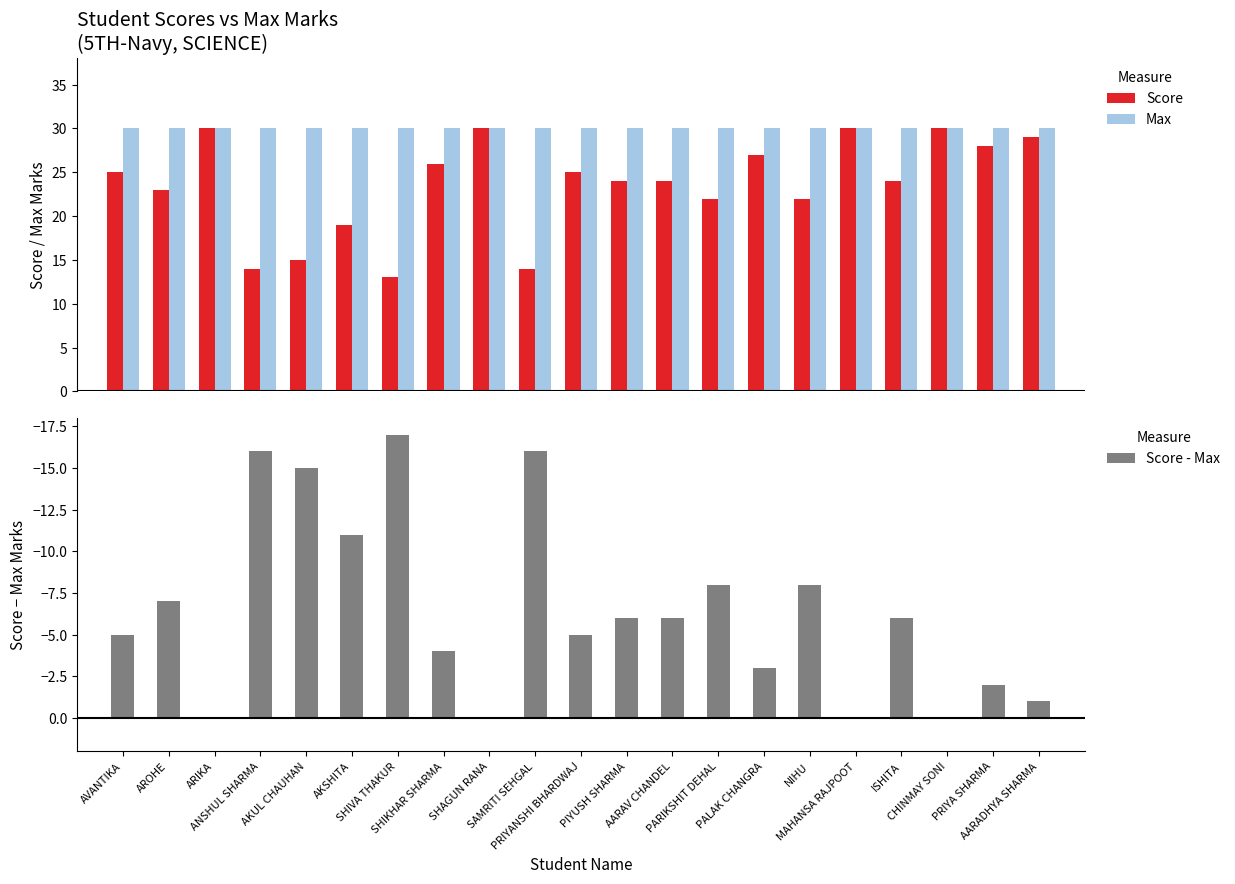

List the labels in order of Score value, largest first.

ARIKA, SHAGUN RANA, MAHANSA RAJPOOT, CHINMAY SONI, AARADHYA SHARMA, PRIYA SHARMA, PALAK CHANGRA, SHIKHAR SHARMA, AVANTIKA, PRIYANSHI BHARDWAJ, PIYUSH SHARMA, AARAV CHANDEL, ISHITA, AROHE, PARIKSHIT DEHAL, NIHU, AKSHITA, AKUL CHAUHAN, ANSHUL SHARMA, SAMRITI SEHGAL, SHIVA THAKUR